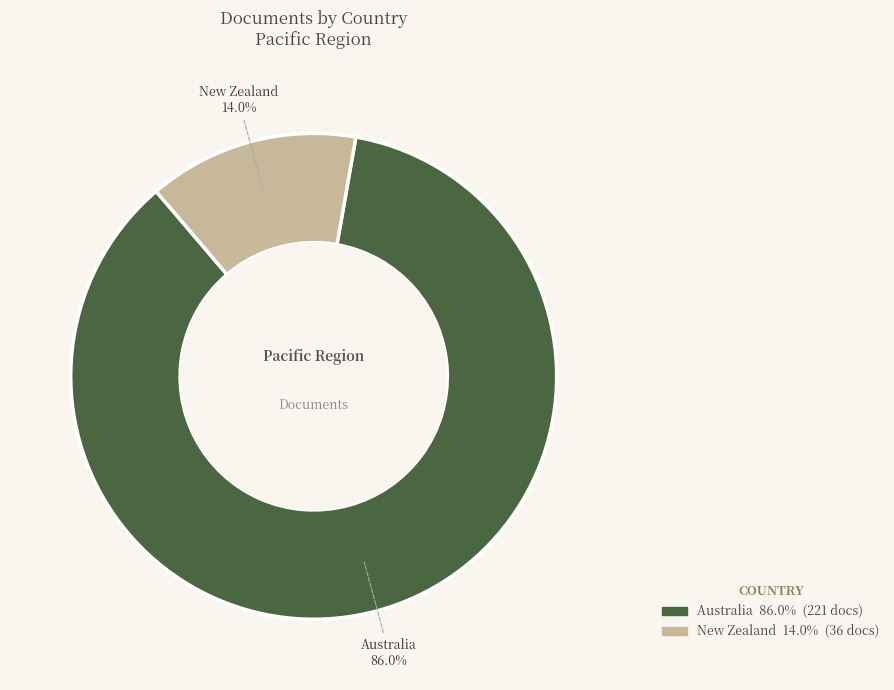

Count the number of slices in the pie.

2